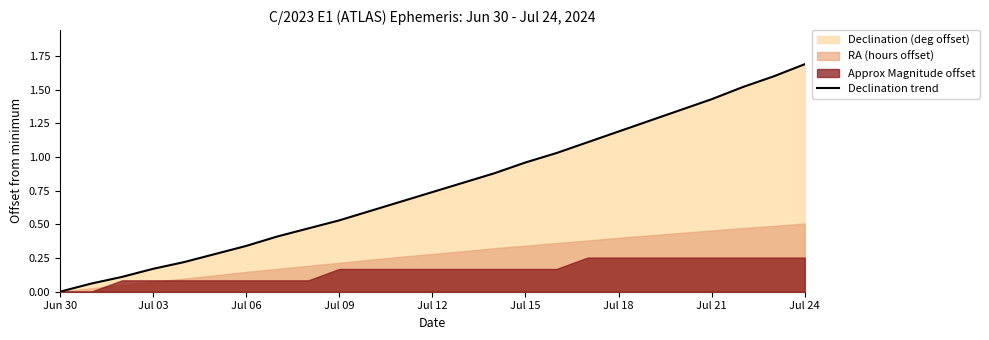

What is the sum of all values?

19.4